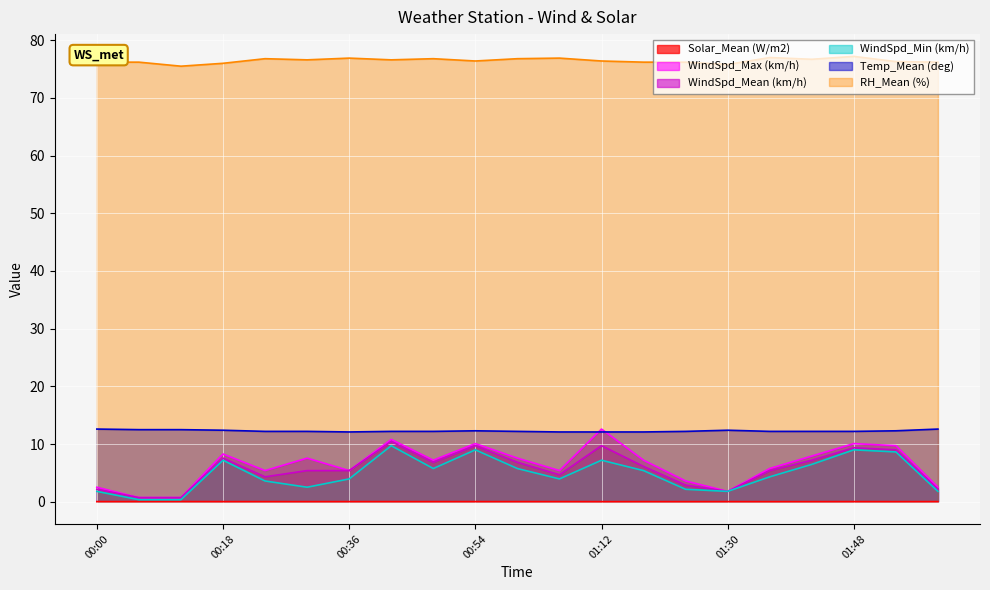

How many lines are shown in the chart?

6